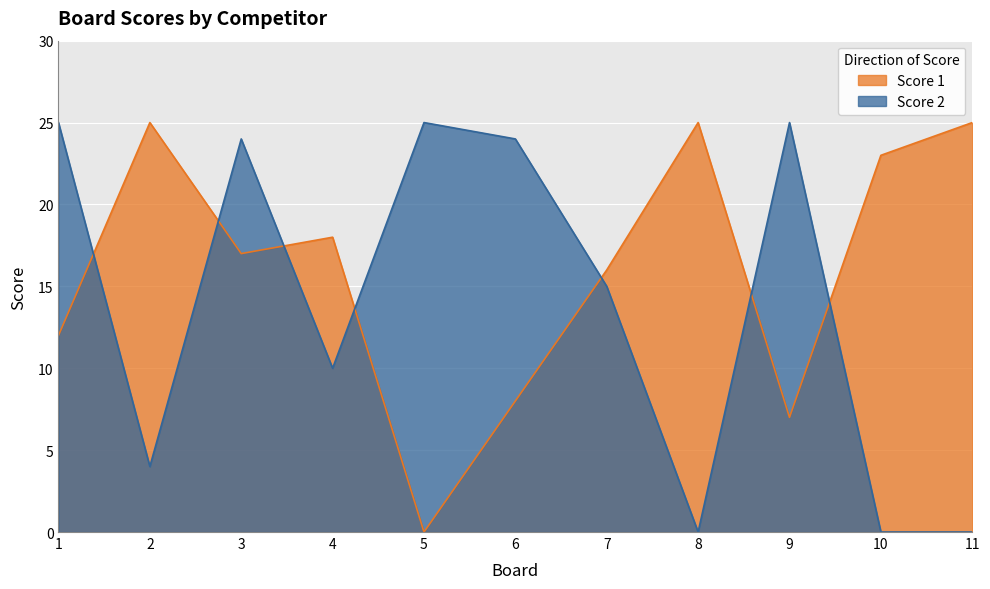

Rank the series by their maximum value, from lowest to highest.

Score 1, Score 2